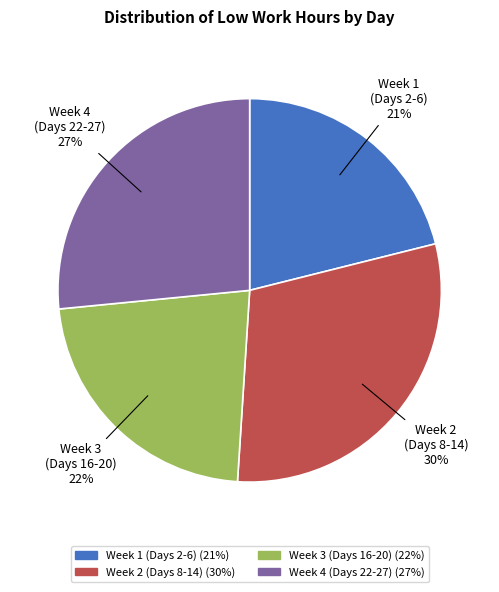

Does any single category account for the majority?

No